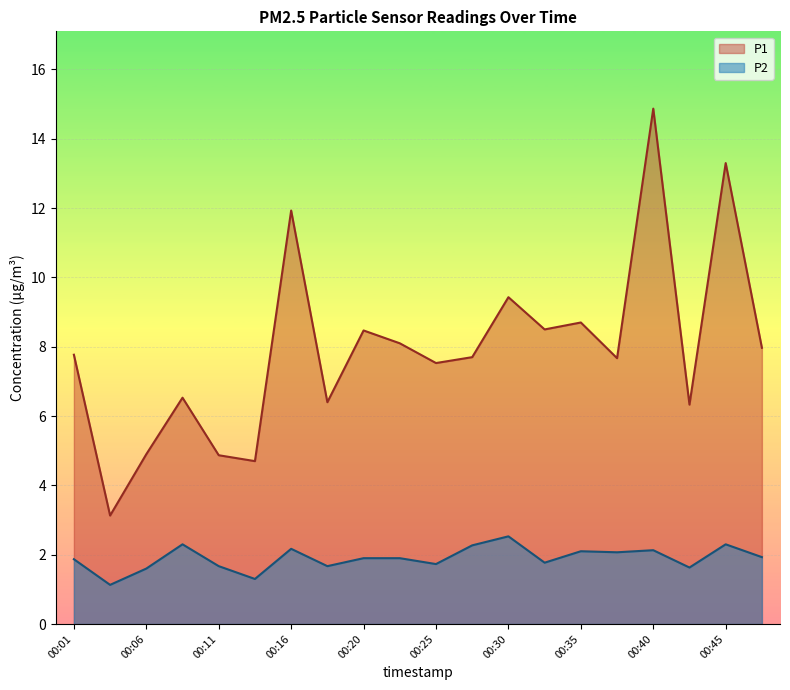

Which series has the largest total across all categories?

P1